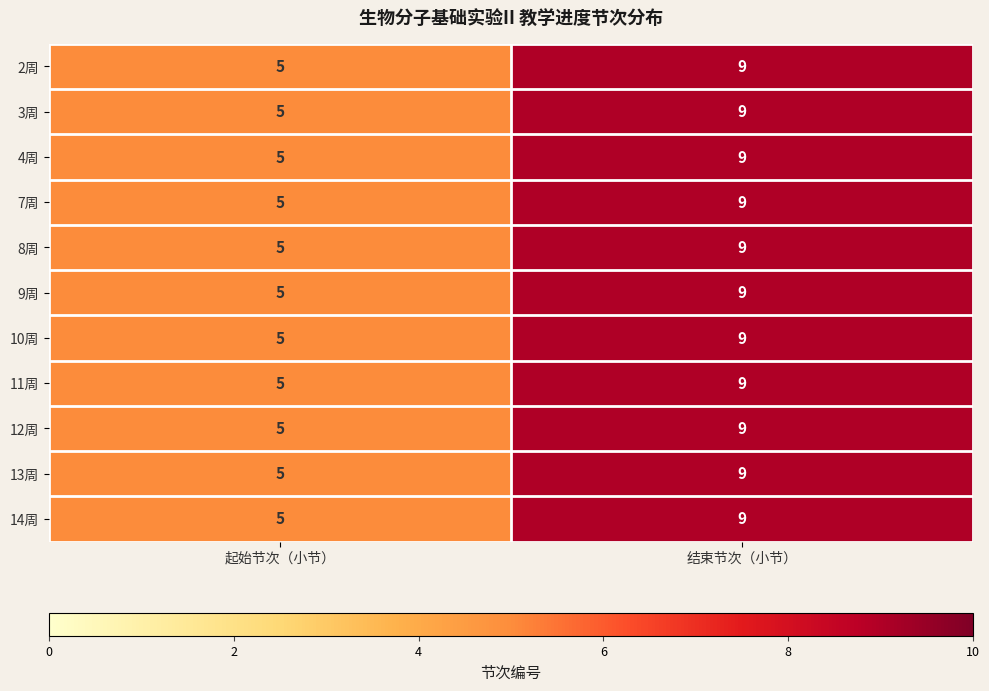

At which label is 12周 closest to 7?

起始节次（小节）